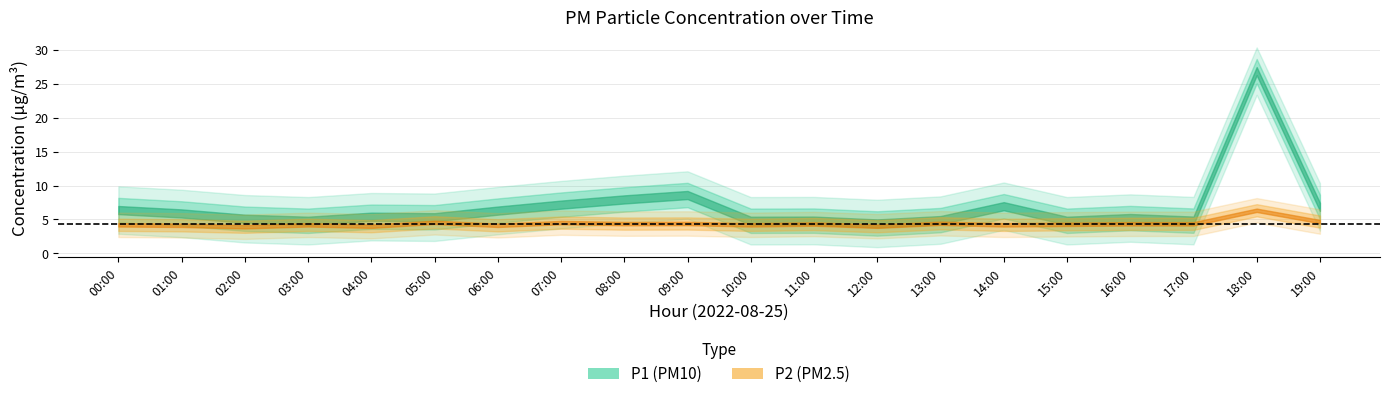

At 15:00, list the series in order from largest to smallest.

P1, P2